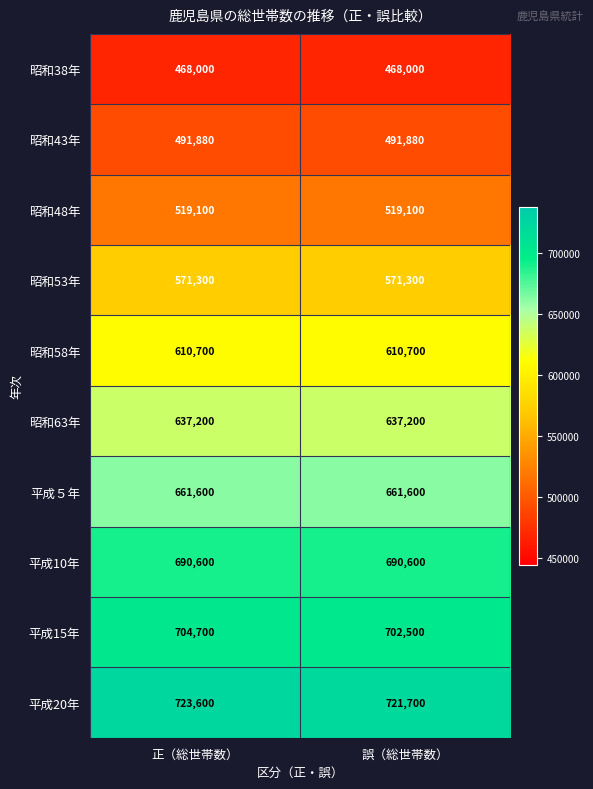

Rank the series at 正（総世帯数） from highest to lowest value.

平成20年, 平成15年, 平成10年, 平成５年, 昭和63年, 昭和58年, 昭和53年, 昭和48年, 昭和43年, 昭和38年